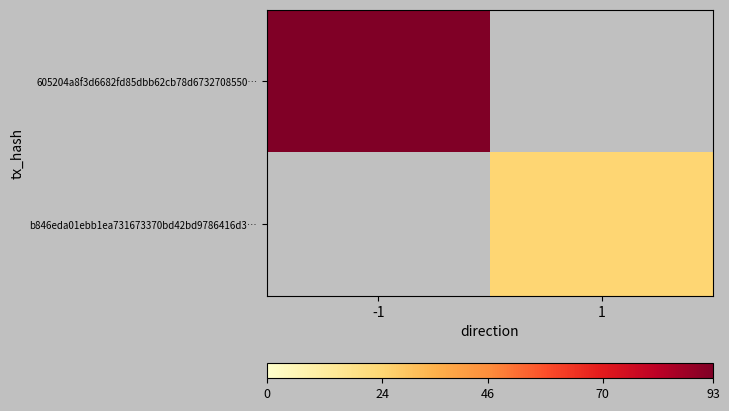

Which has a higher value, 1 or -1?

-1